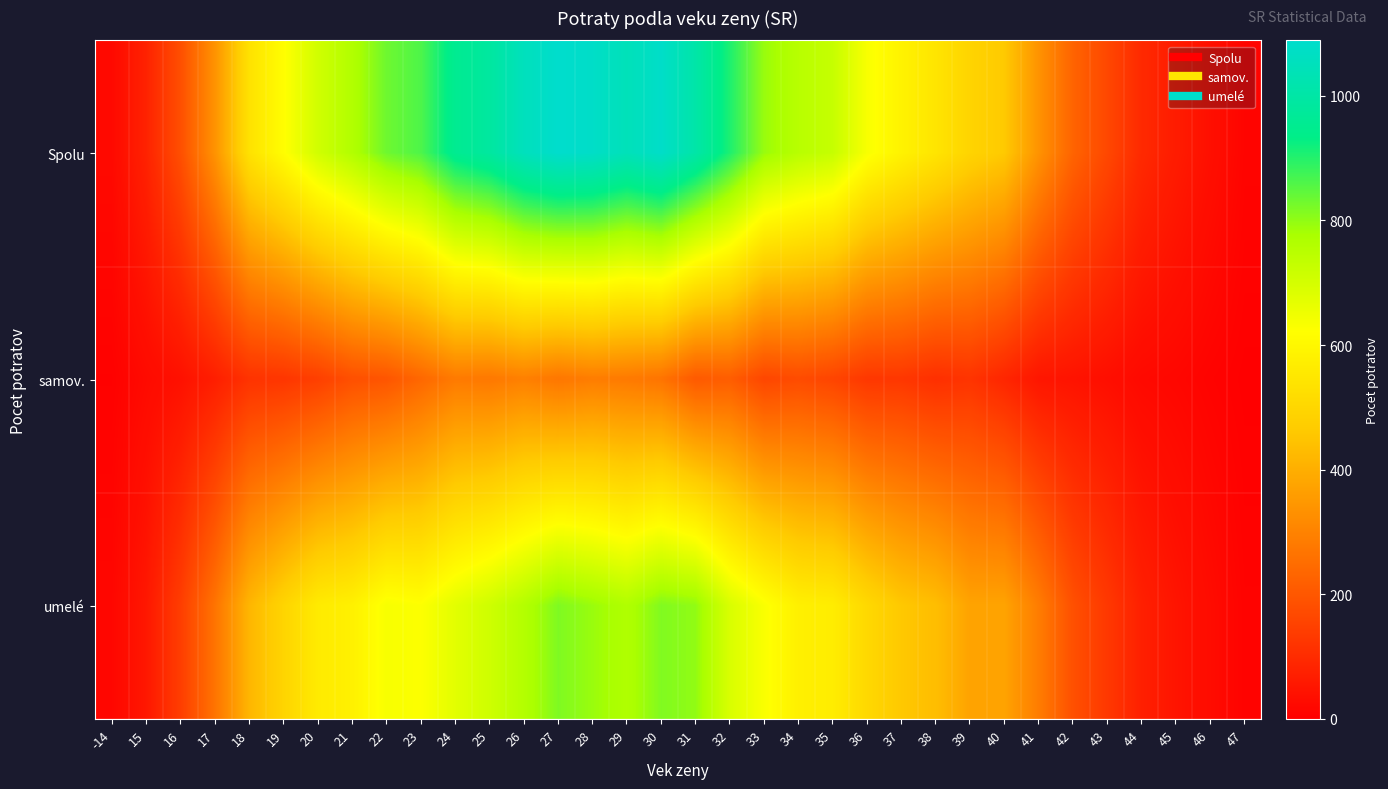

At which category does the chart reach its peak across all series?

27